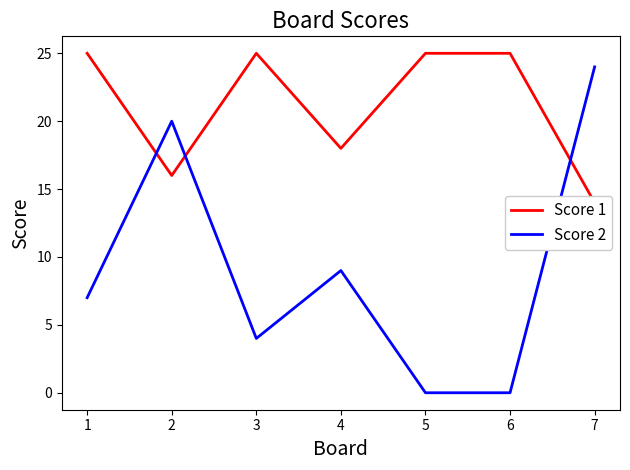

In Score 1, how many points are higher than both neighbors (excluding endpoints)?

1